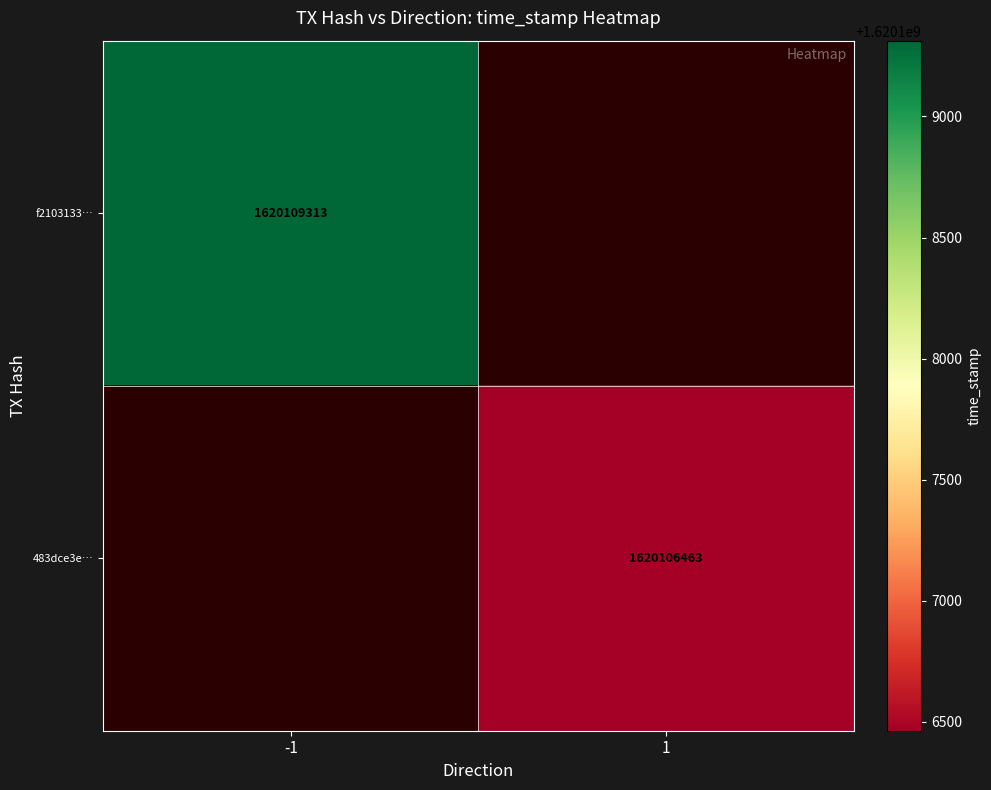

Is the value of 483dce3e… at 1 greater than the value of f2103133… at -1?

No